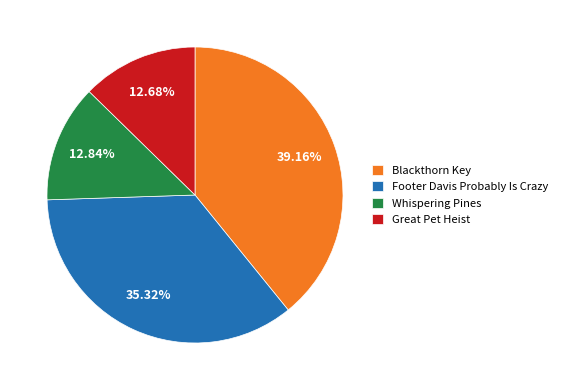

Which slice is the largest?

Blackthorn Key